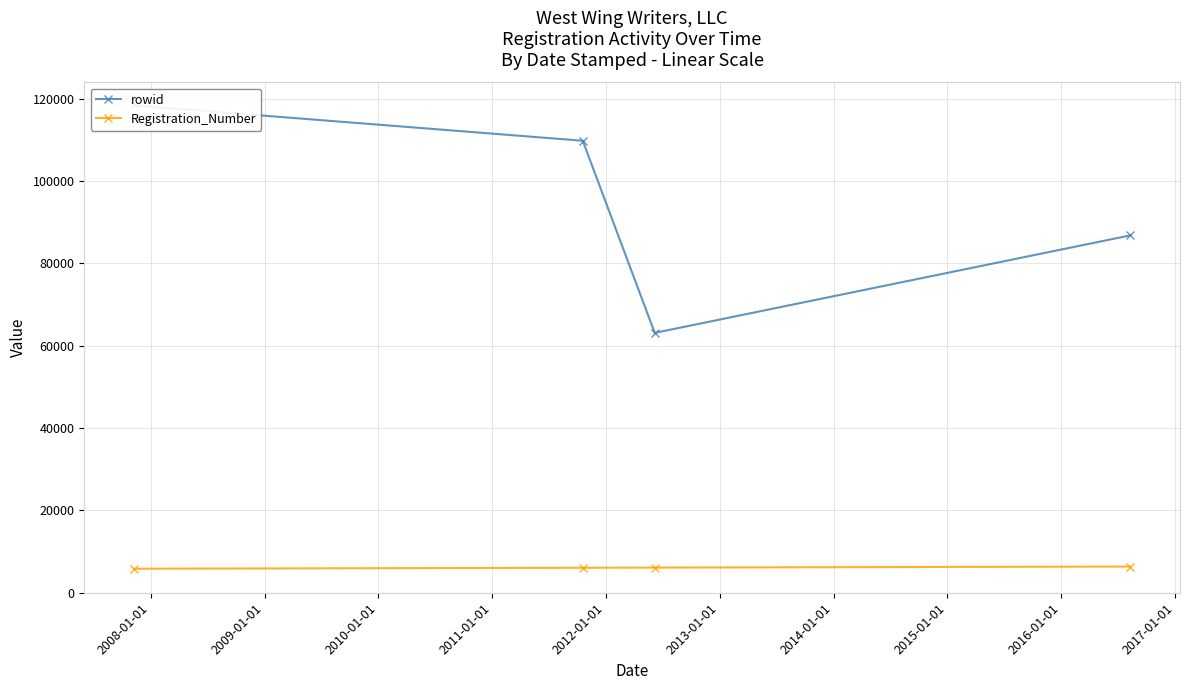

Rank the series by their average value, from highest to lowest.

rowid, Registration_Number